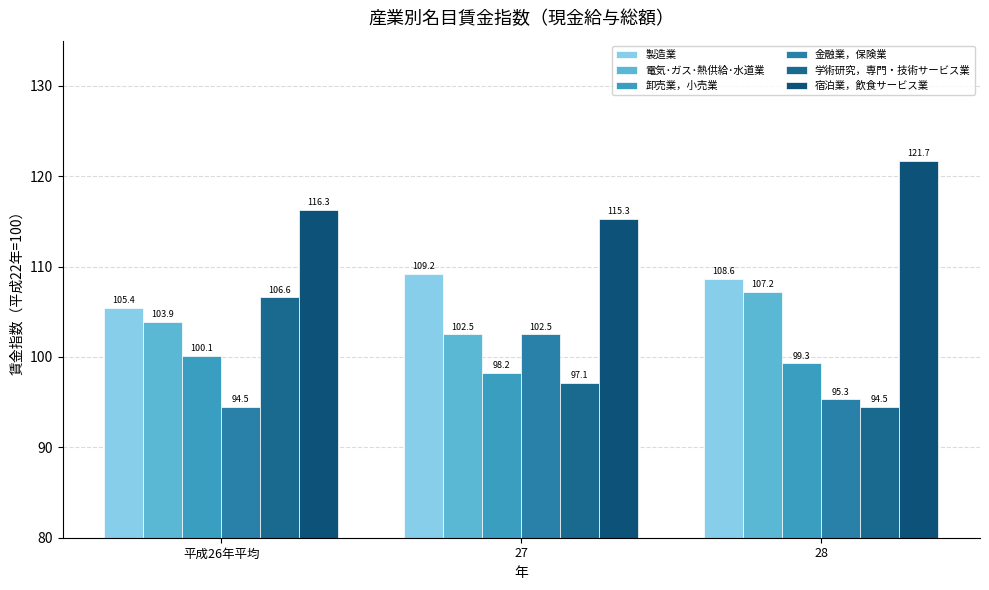

Are the bars grouped side by side (vs. stacked)?

Yes